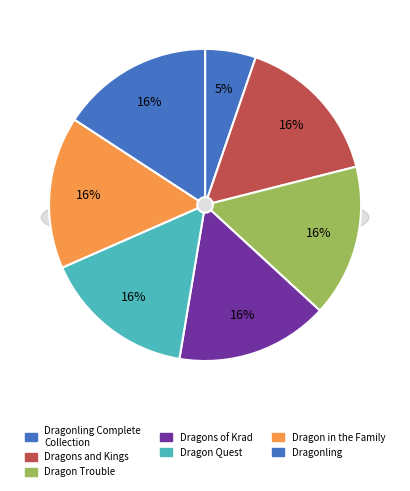

Which has a higher value, Dragons of Krad or Dragon in the Family?

Dragons of Krad